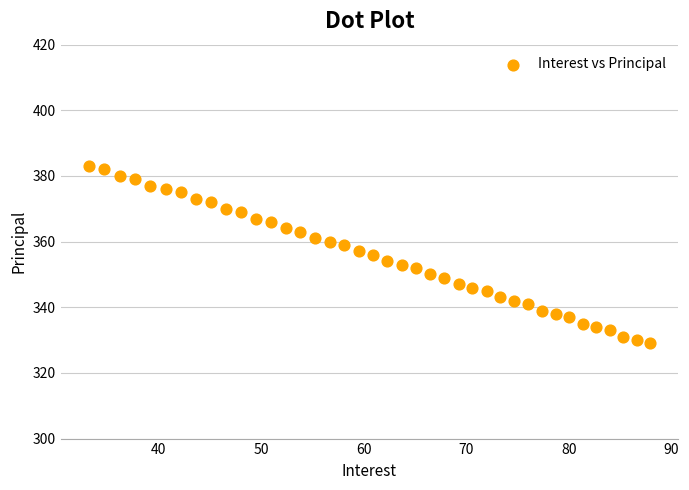

What is the range of Y values (max minus min)?

54